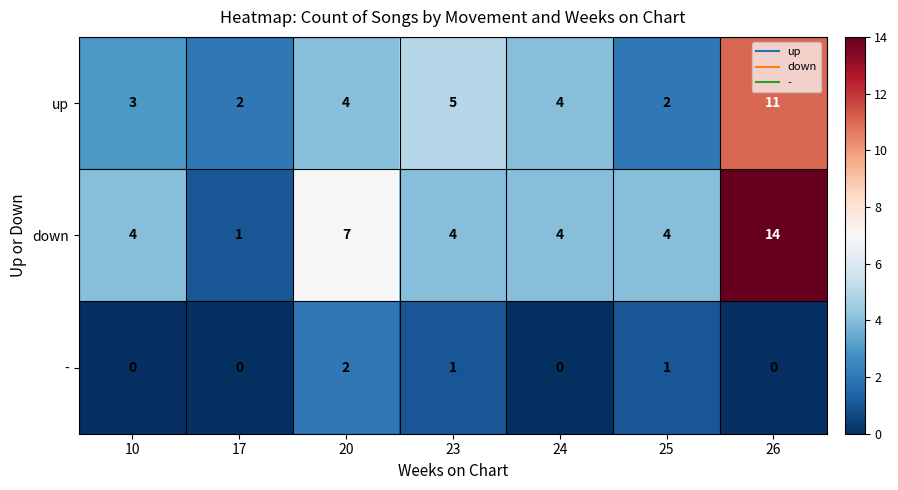

What is the difference between the highest and lowest values at 23?

4